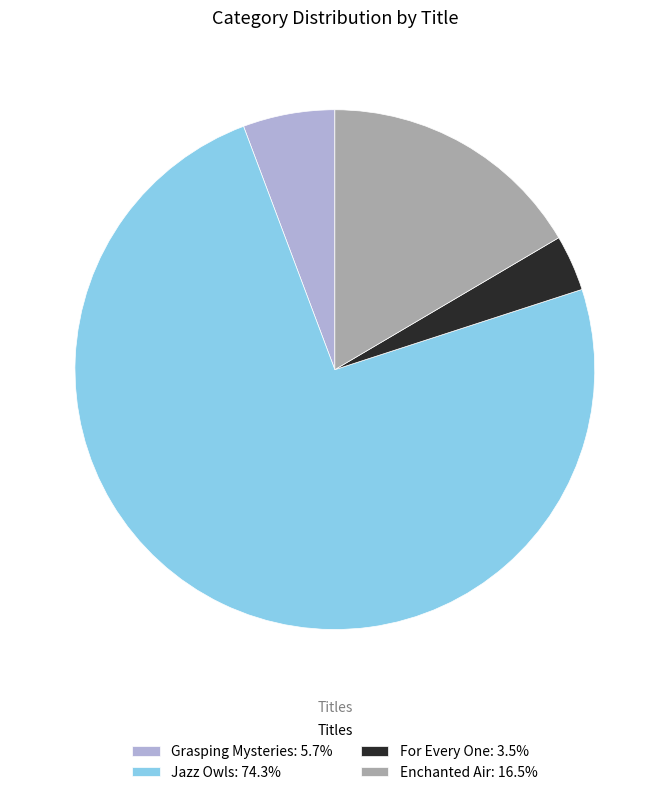

What is the ratio of the value at Jazz Owls: 74.3% to the value at For Every One: 3.5%?

21.4